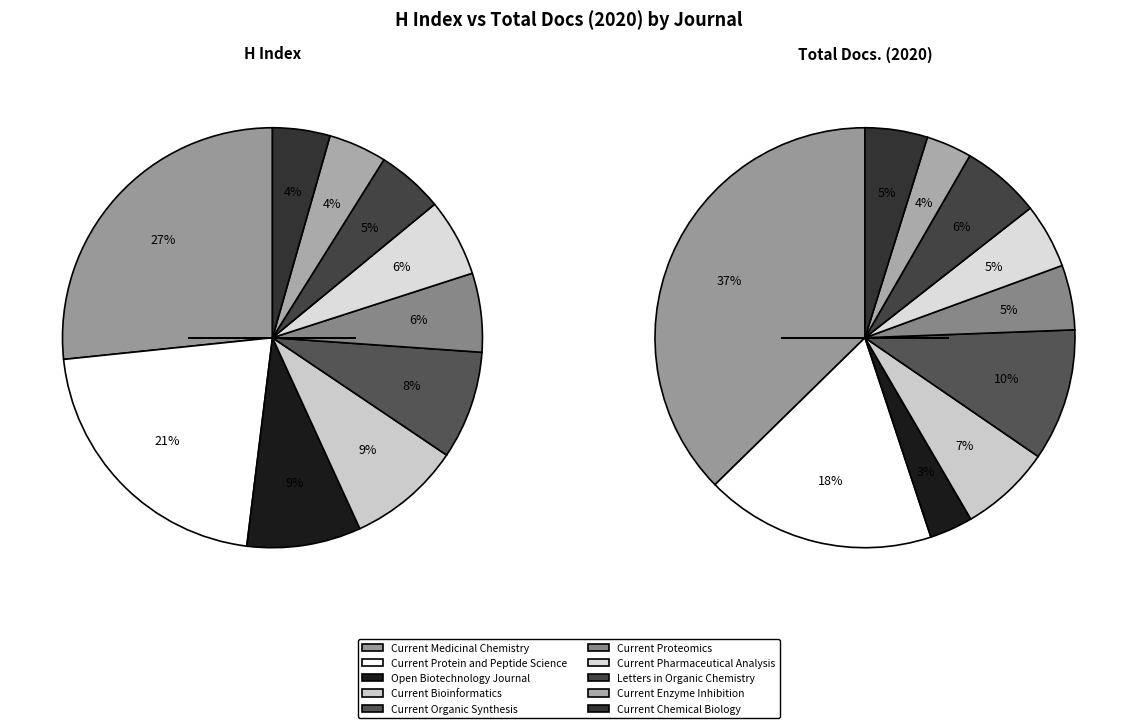

To the nearest percent, what portion does Current Chemical Biology represent?

4%